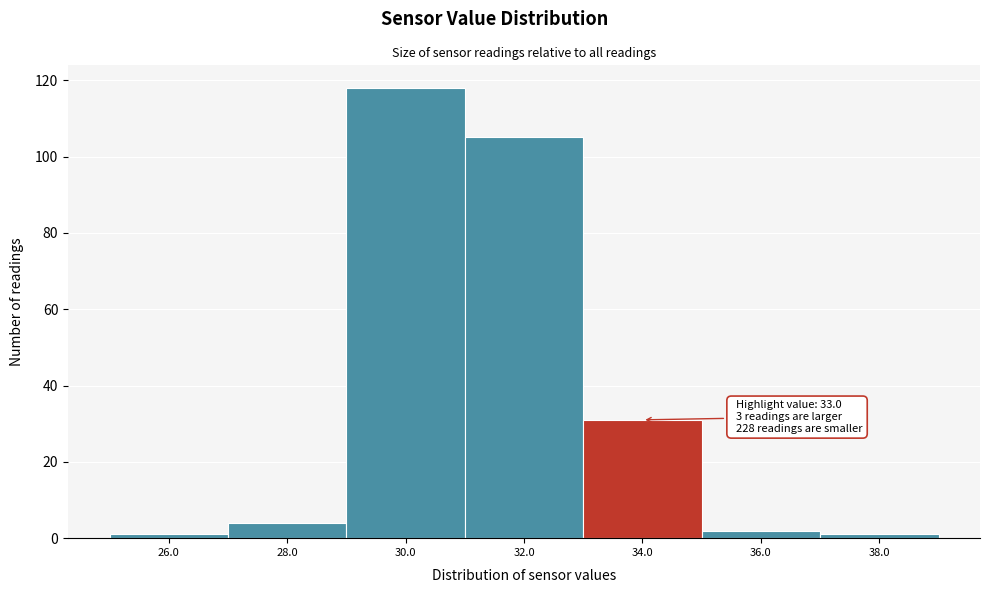

Over which range of the x-axis is the bar tallest?

29 to 31